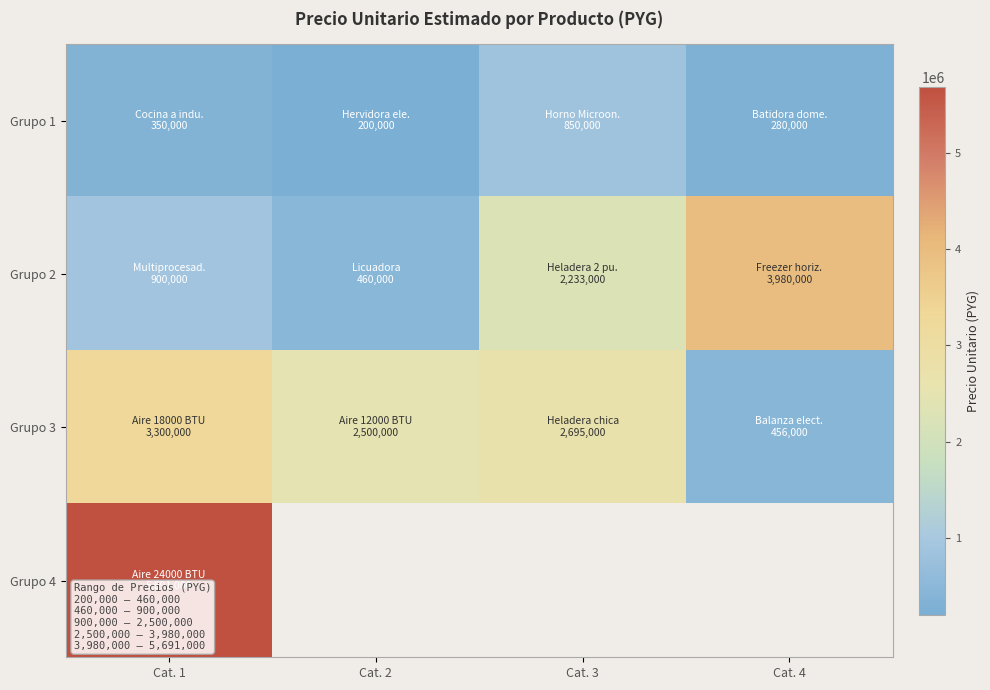

Rank the categories by Grupo 1 value from lowest to highest.

Cat. 2, Cat. 4, Cat. 1, Cat. 3